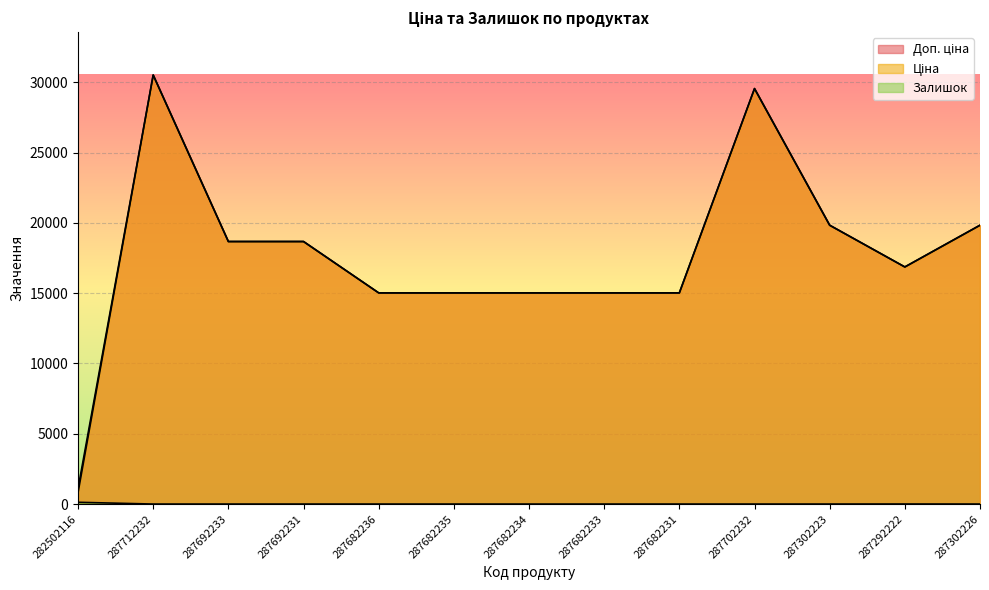

At which category does Ціна reach its first local peak?

287712232